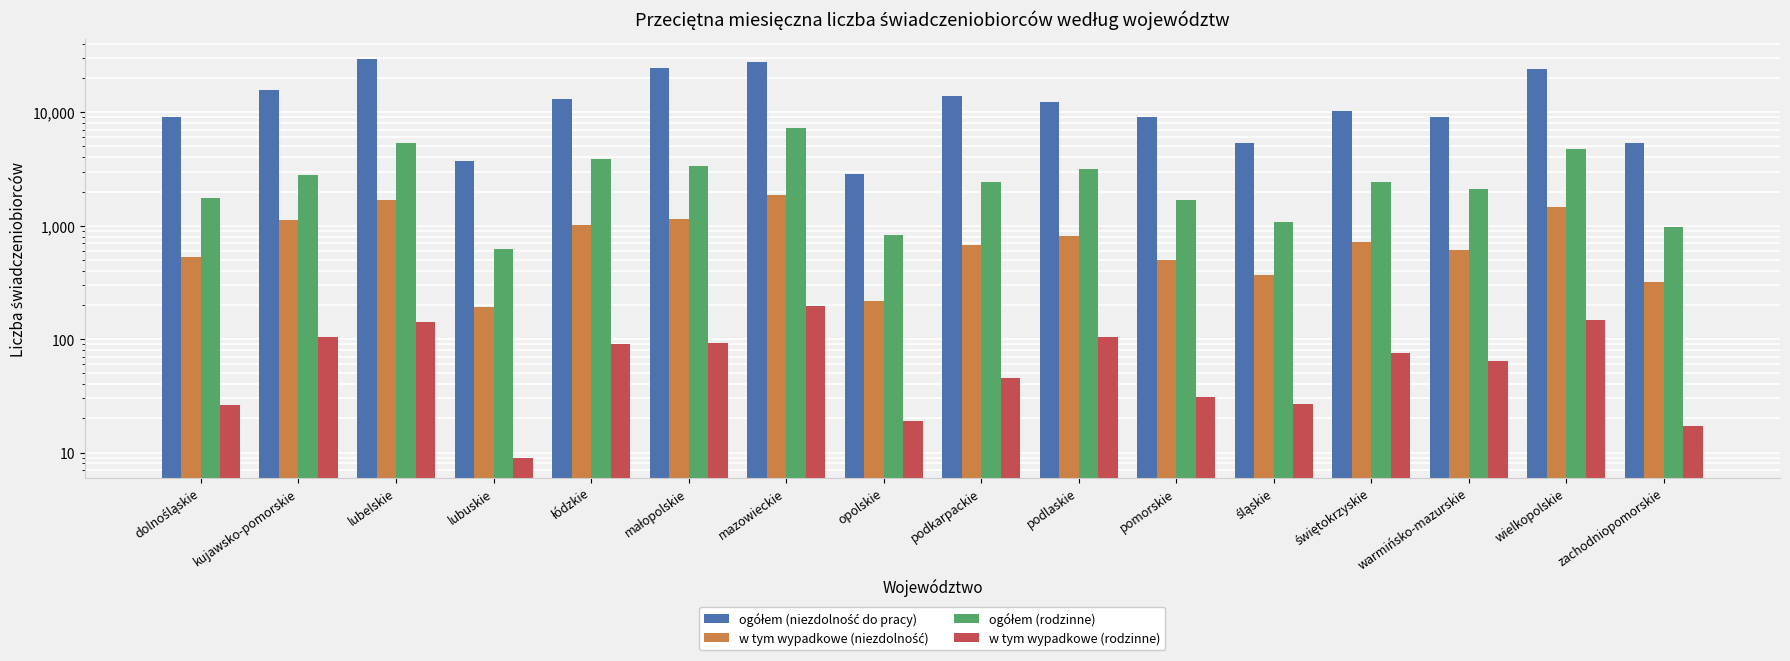

Does the chart contain any negative values?

No